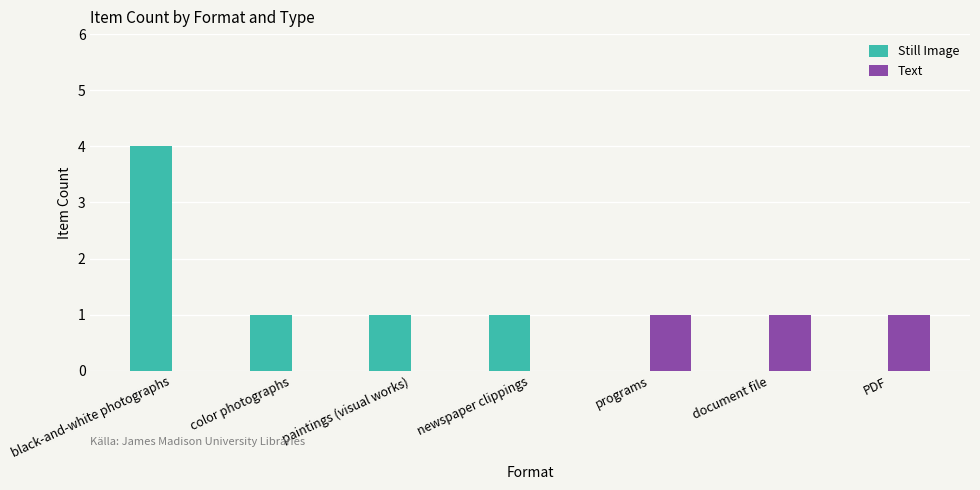

What are all the series names shown in the legend?

Still Image, Text